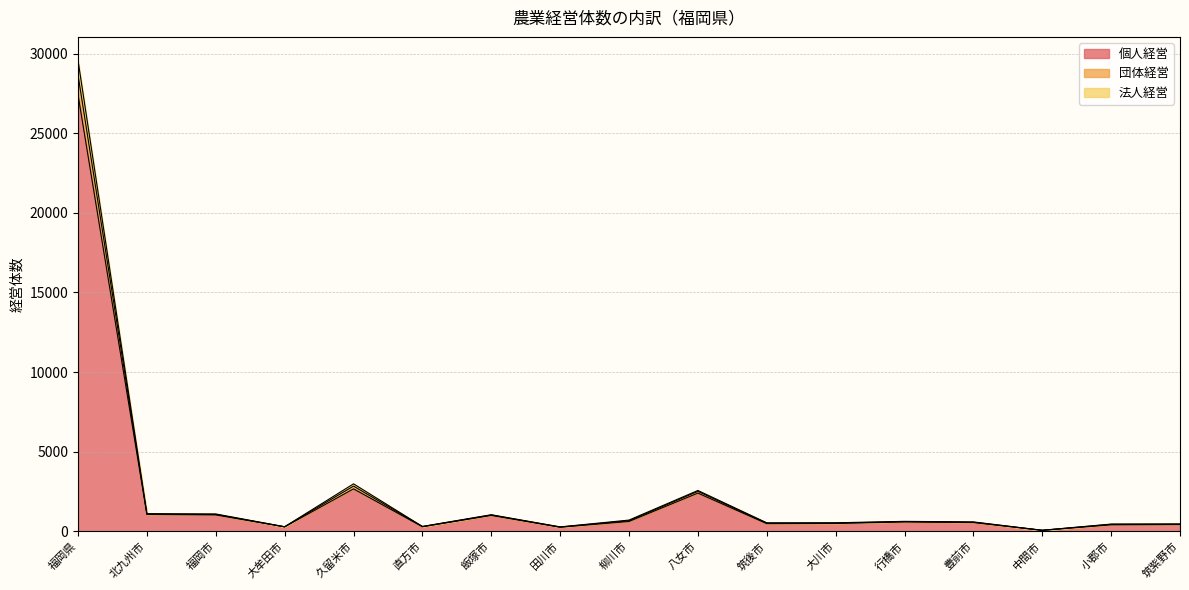

True or false: 法人経営 has more than 0 points higher than both neighbors.

True